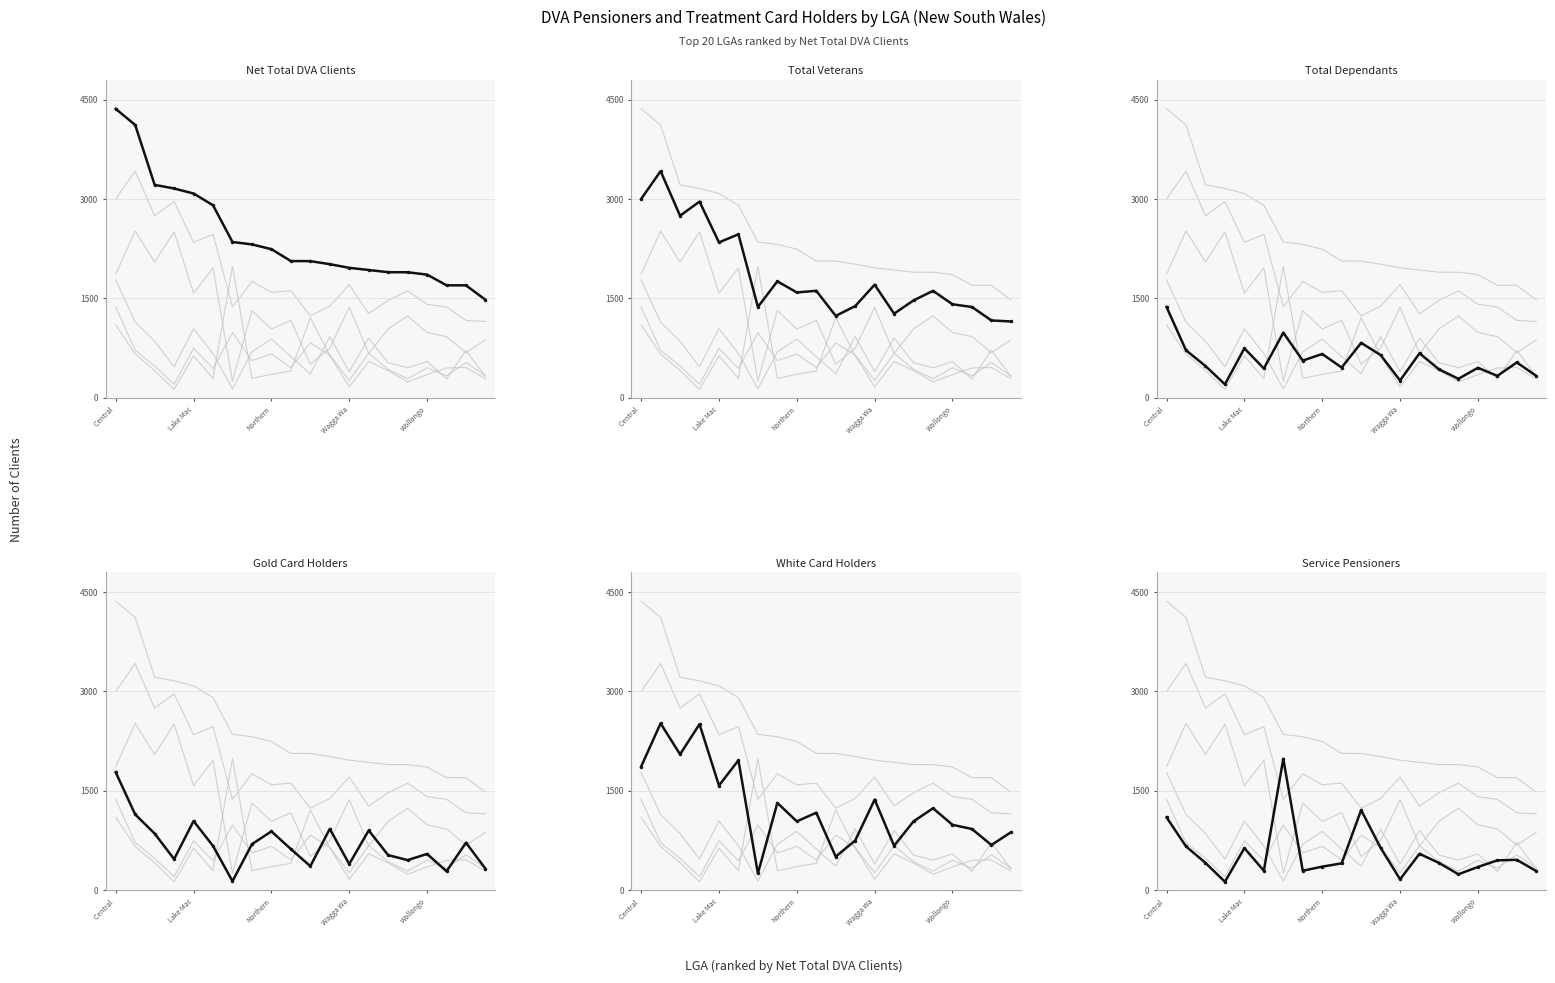

What value does the Total Dependants series have at 9, to the nearest 100?

500